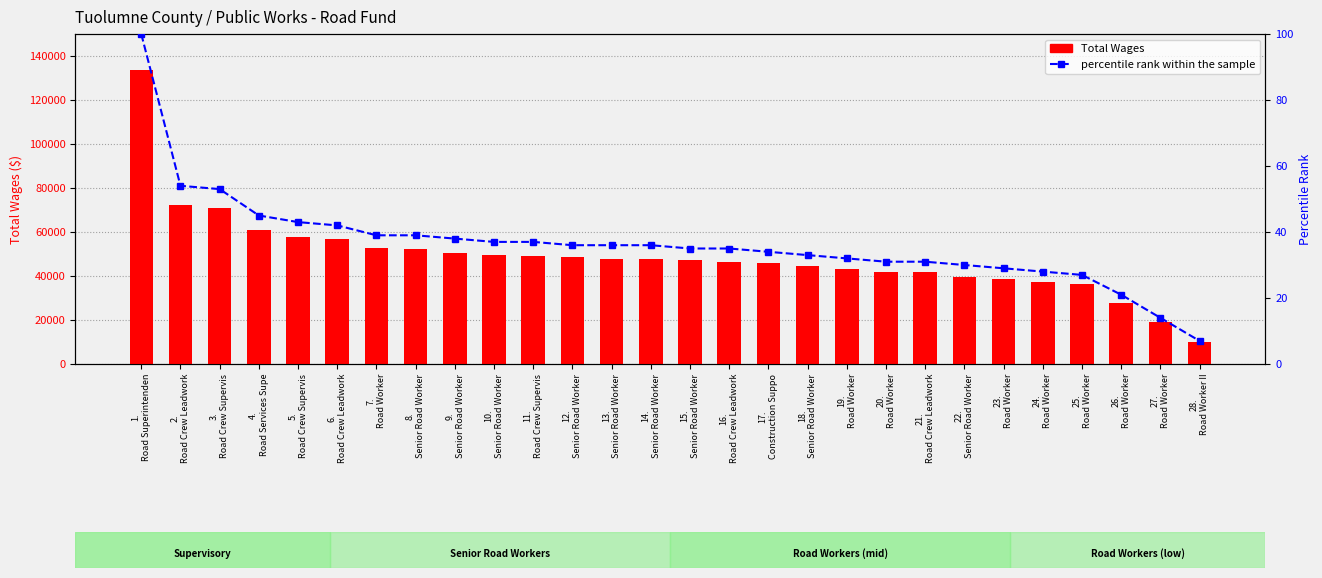

At which label does percentile rank within the sample first exceed 36?

1.
Road Superintenden